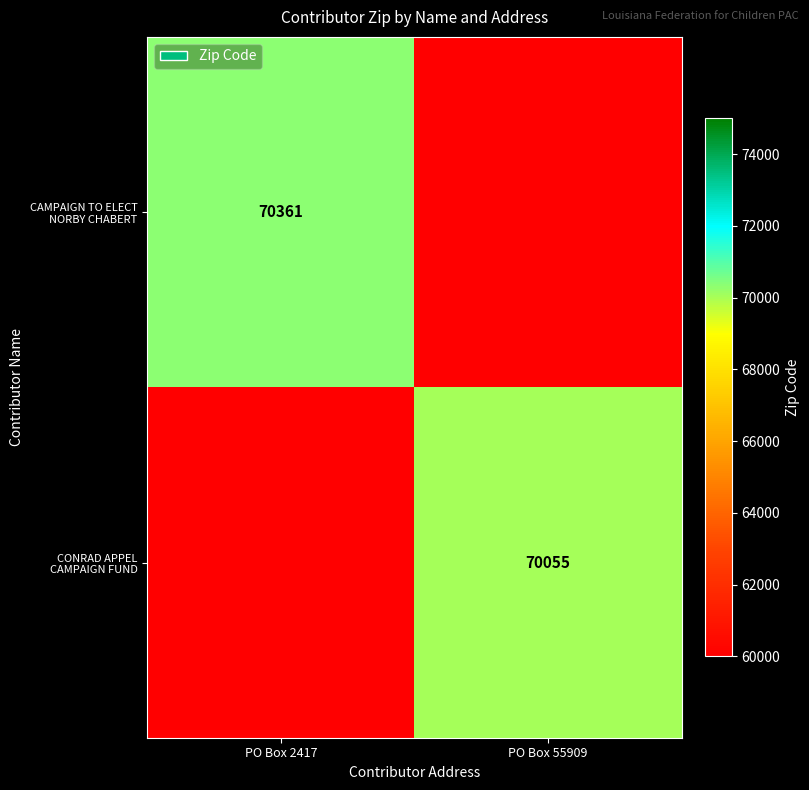

Is it true that CONRAD APPEL CAMPAIGN FUND equals 70055 at PO Box 55909?

True